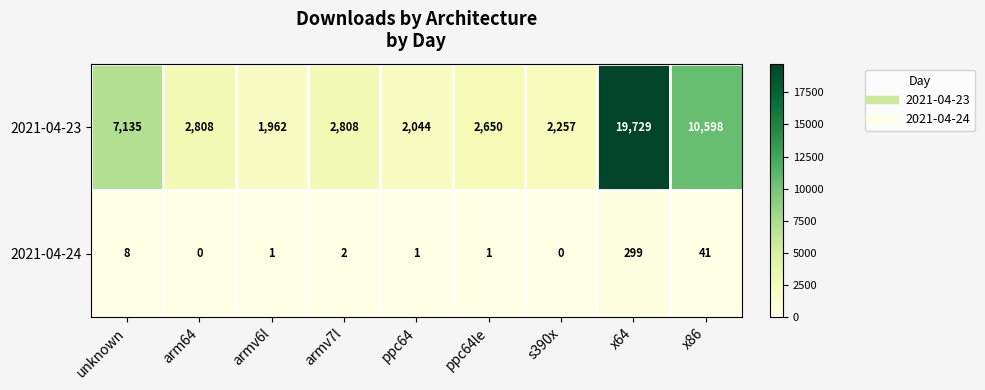

How many distinct data groups are displayed?

2